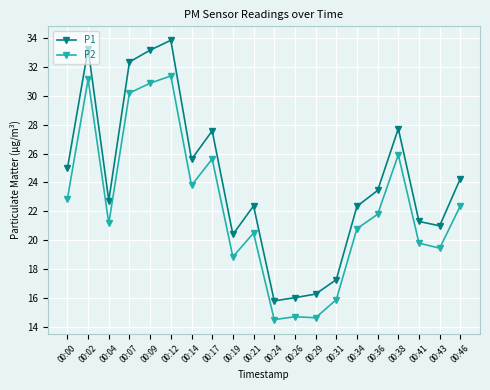

Between 00:41 and 00:46, which series saw the biggest shift?

P1